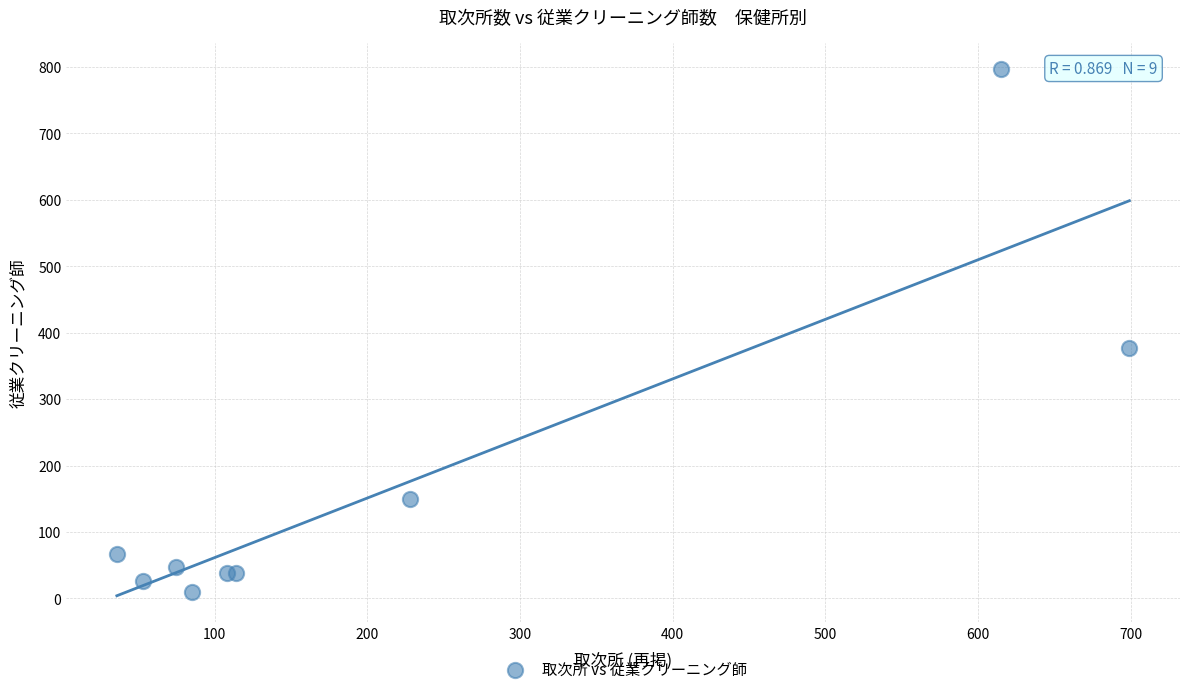

What Y value in the scatter plot is closest to 403?

377